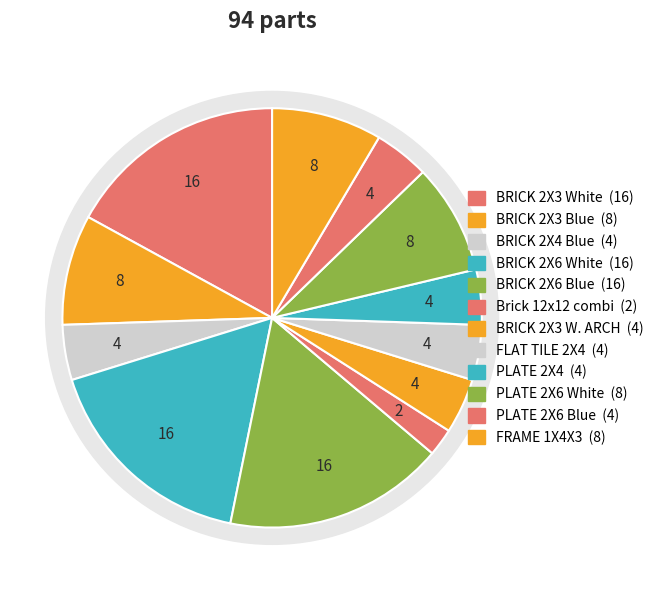

Rank the categories by value from highest to lowest.

BRICK 2X3 White, BRICK 2X6 White, BRICK 2X6 Blue, BRICK 2X3 Blue, PLATE 2X6 White, FRAME 1X4X3, BRICK 2X4 Blue, BRICK 2X3 W. ARCH, FLAT TILE 2X4, PLATE 2X4, PLATE 2X6 Blue, Brick 12x12 combi